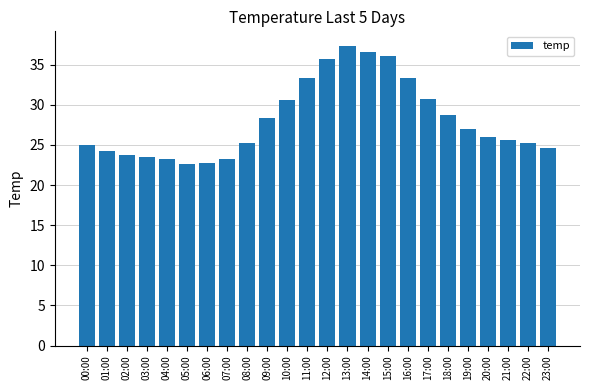

What position from the left is 20:00?

21